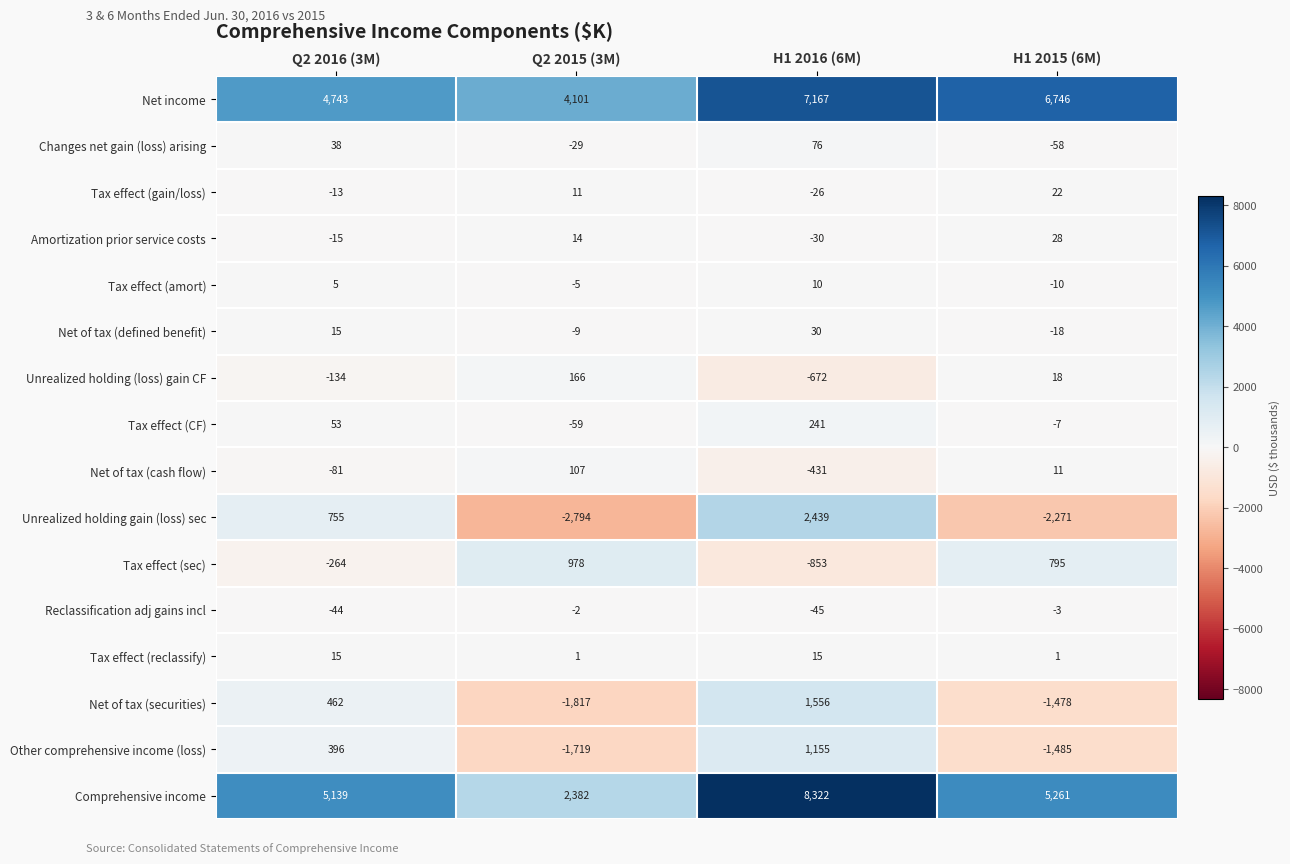

Which series has the largest total across all categories?

Net income